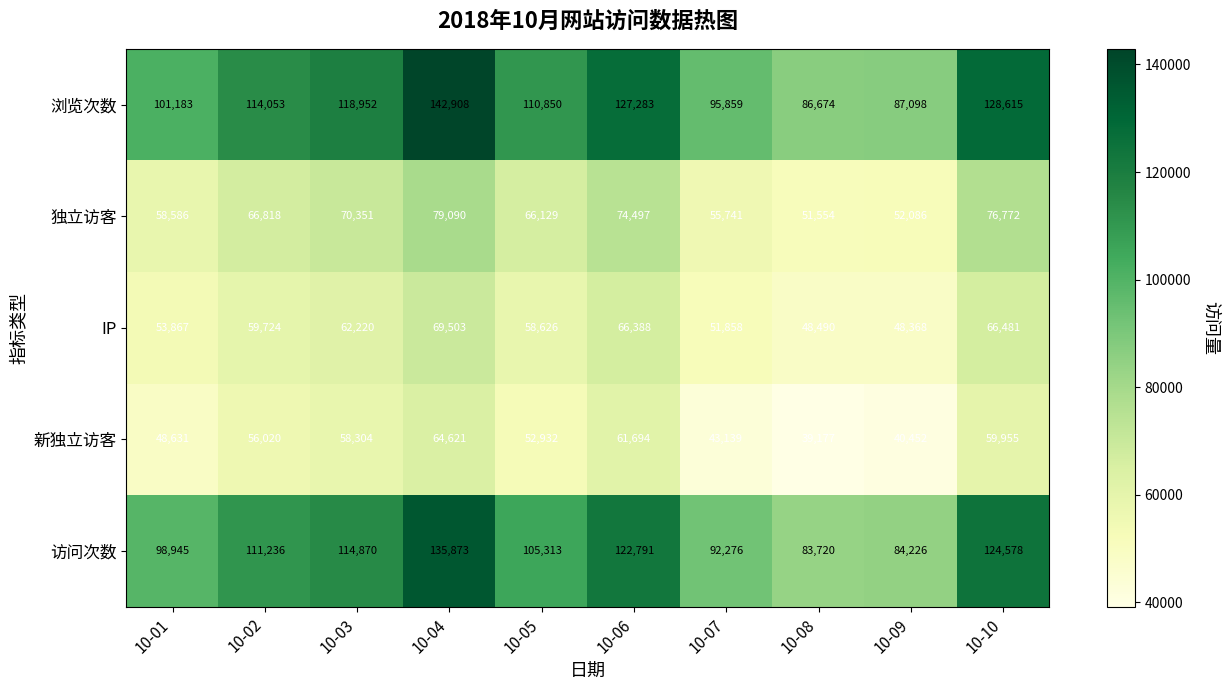

Which category has the lowest value across all series?

10-08